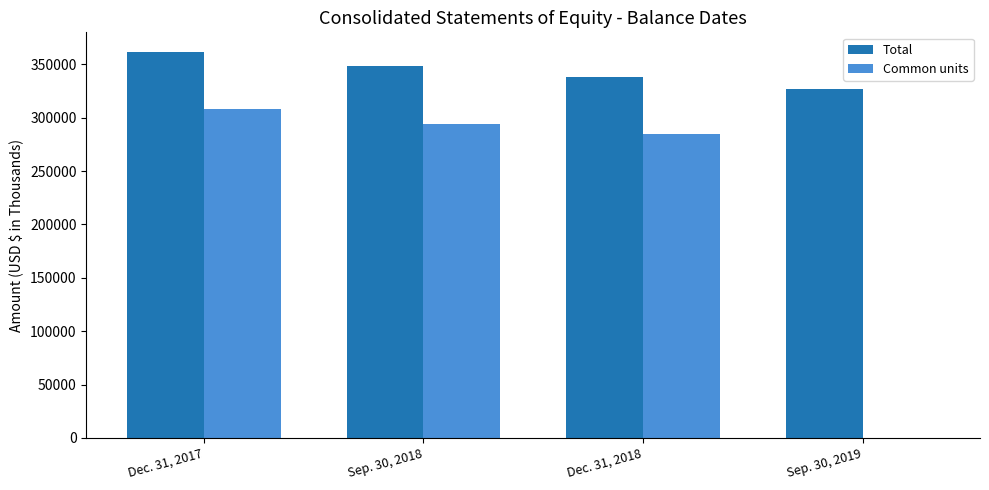

How many Total values are between 338585 and 361943?

3